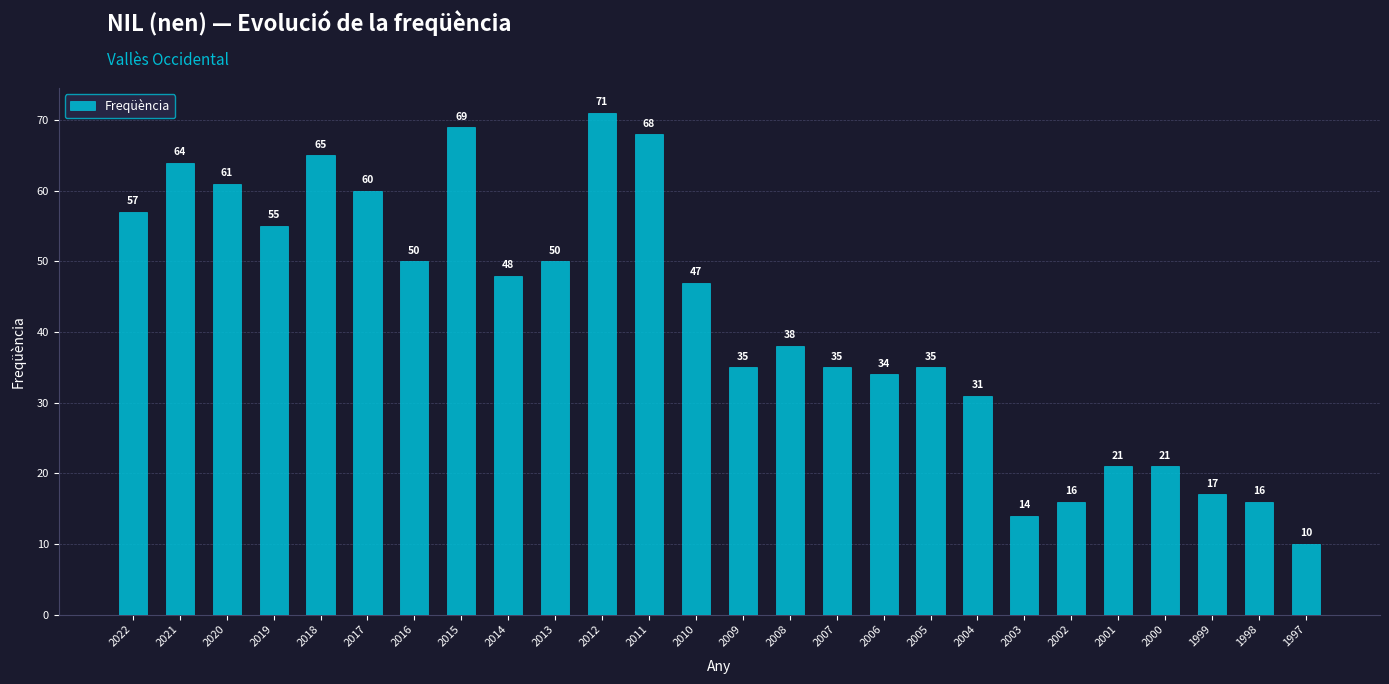

What is the difference between the maximum and minimum values?

61